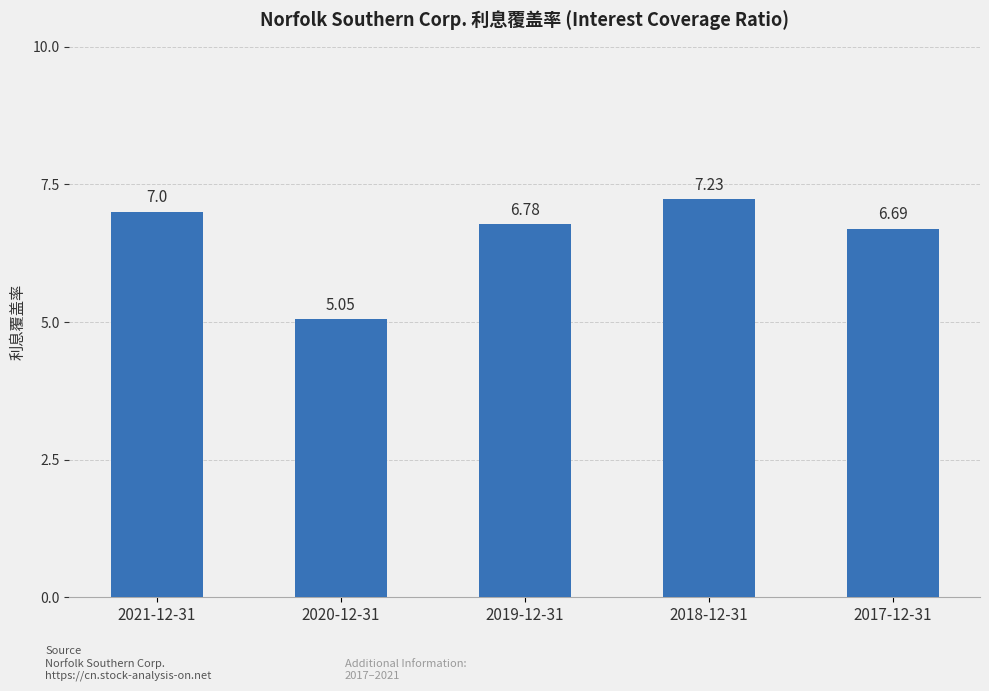

What is the approximate value at 2018-12-31?

7.2